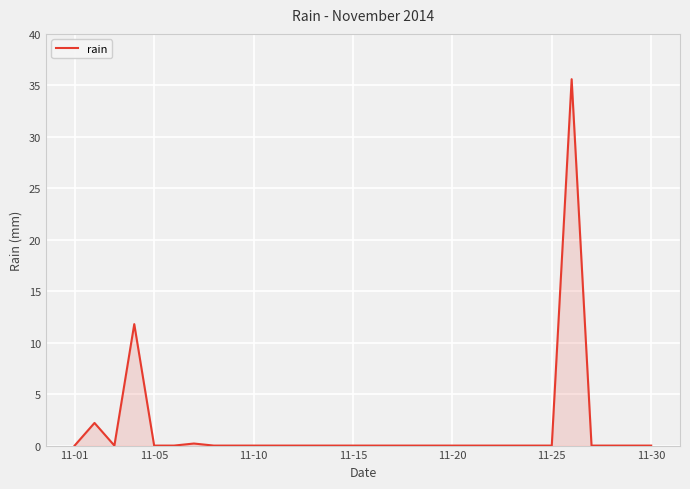

Reading left to right, transcribe all the data shown in this chart.

0.0	2.2	0.0	11.8	0.0	0.0	0.2	0.0	0.0	0.0	0.0	0.0	0.0	0.0	0.0	0.0	0.0	0.0	0.0	0.0	0.0	0.0	0.0	0.0	0.0	35.6	0.0	0.0	0.0	0.0